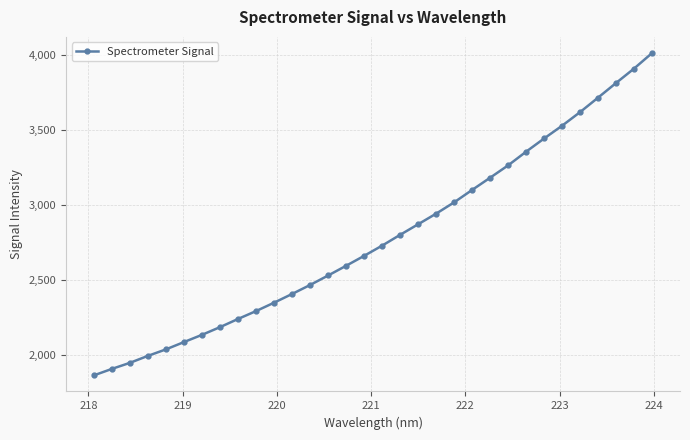

What is the value of the 27th point from the left?

3529.1